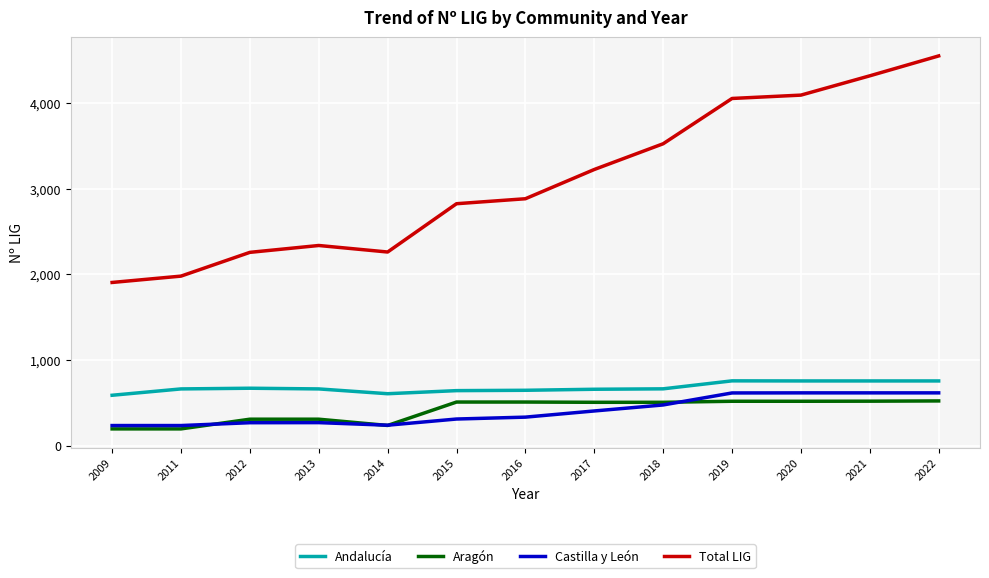

True or false: Castilla y León has a value of 407 at 2017.

True